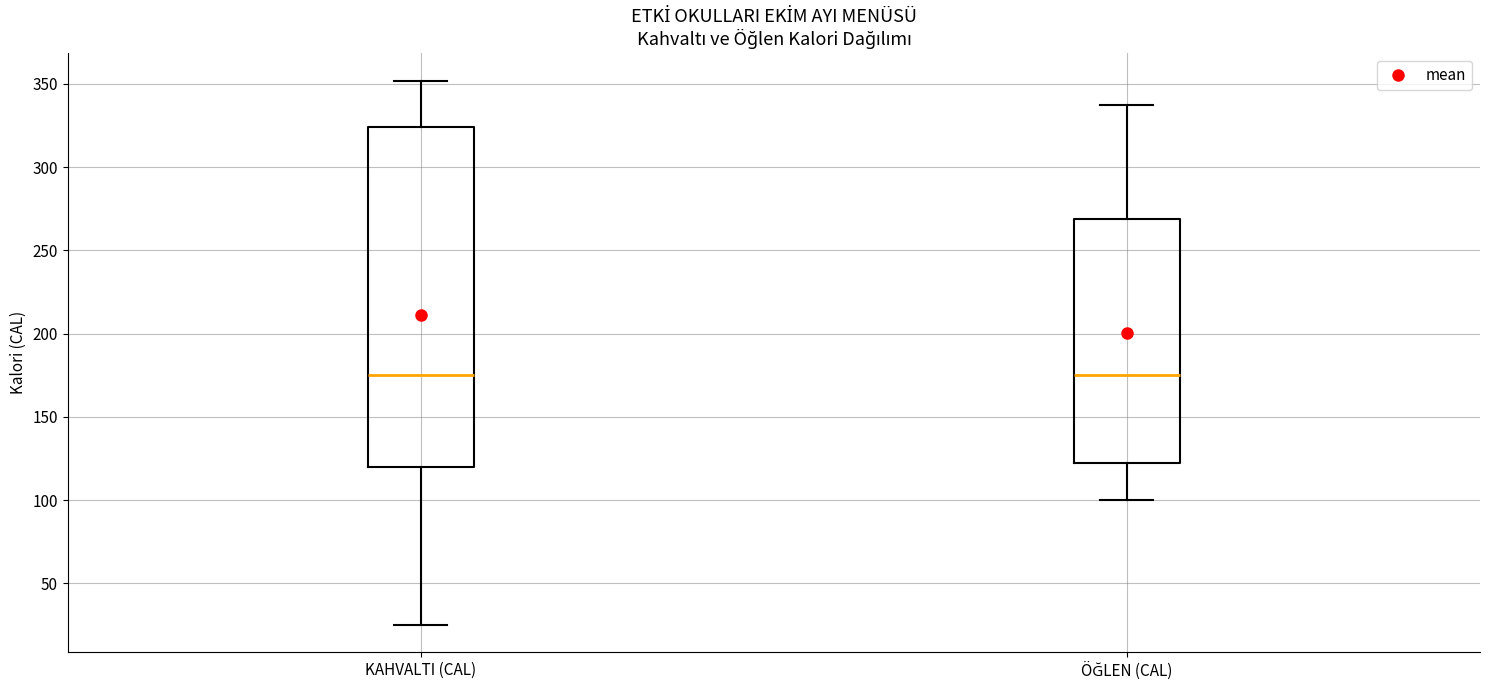

Where does the median line of the box for ÖĞLEN (CAL) sit on the y-axis? The values are not printed on the chart, so give them approximately, as read against the axis.

175